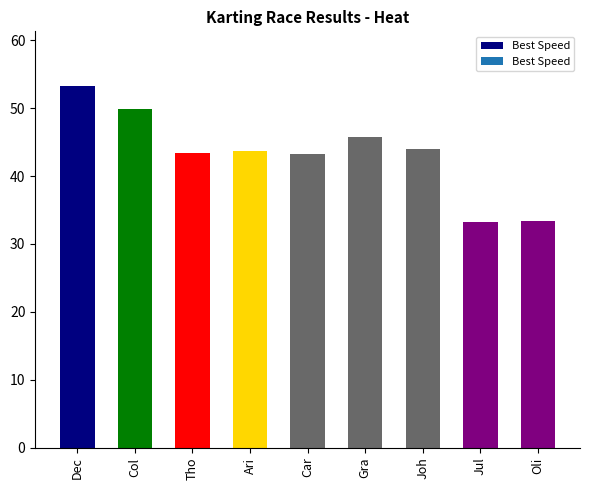

What is the change in value from Dec to Col?

-3.4